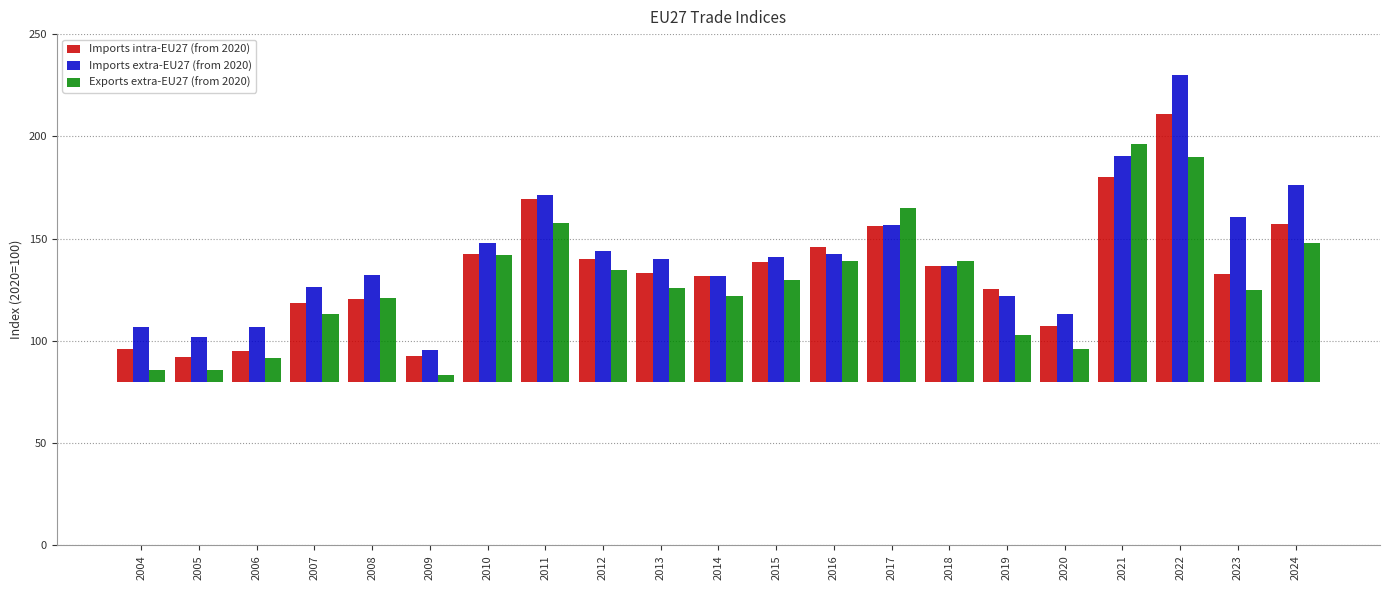

How many bars are there in each group?

3